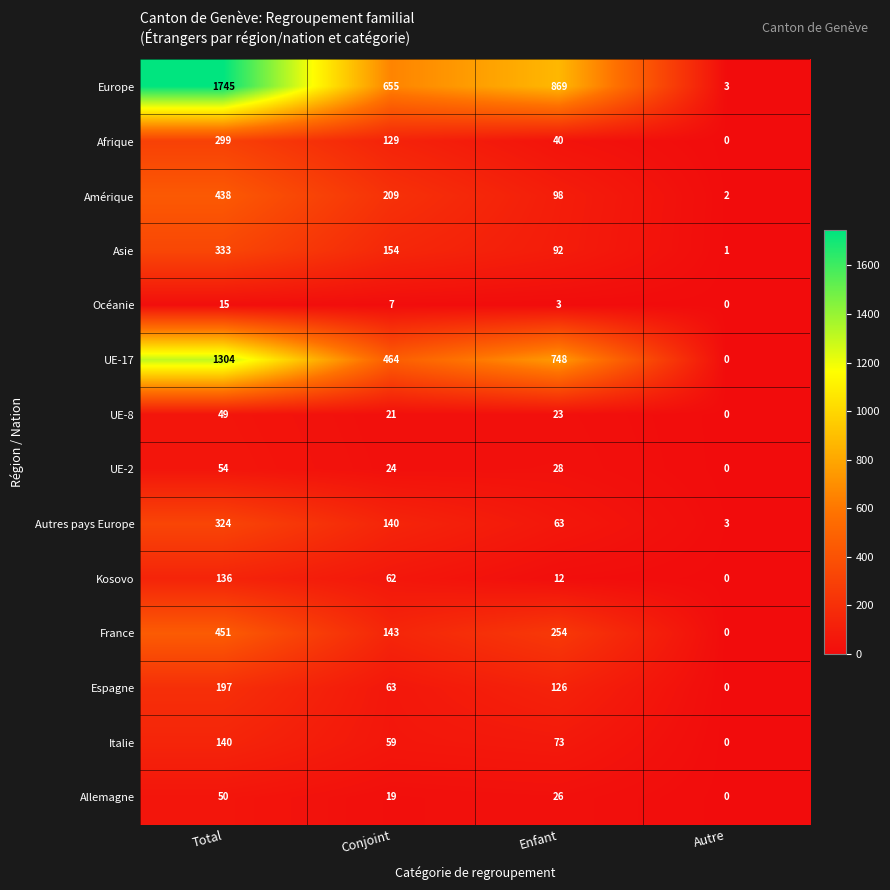

At which label does UE-8 first exceed 23?

Total